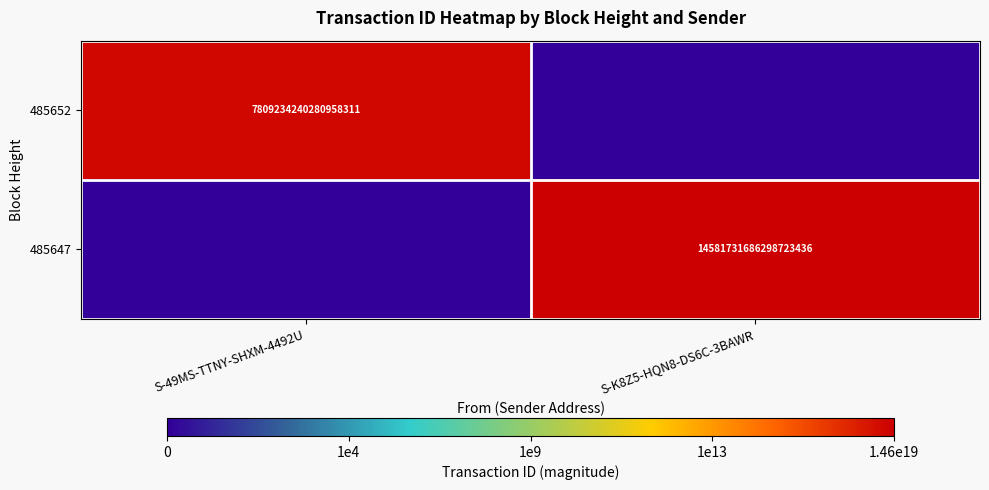

The value of 485647 at S-K8Z5-HQN8-DS6C-3BAWR is 3200879749303953408. True or false?

False